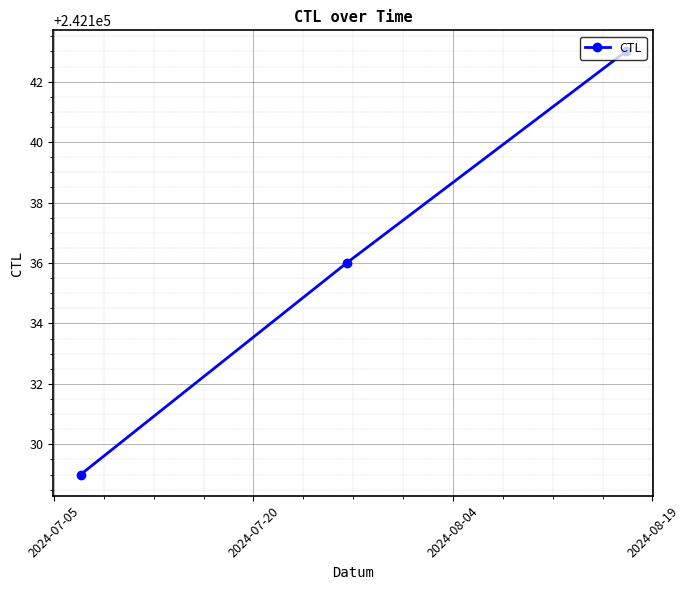

What is the value of the 3rd point from the left?

242143